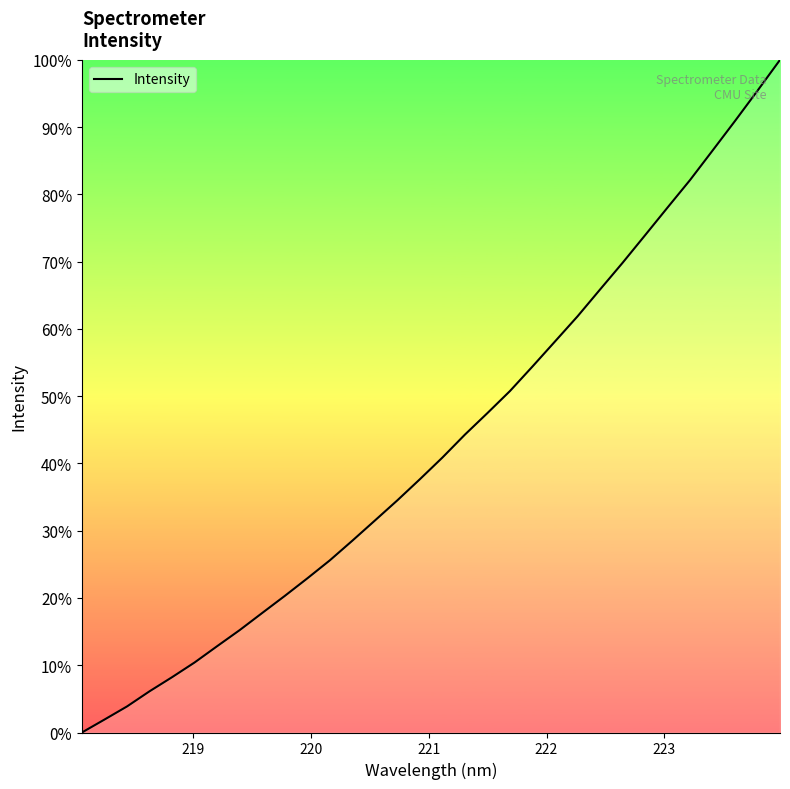

True or false: there are more than 2 points higher than both neighbors.

False